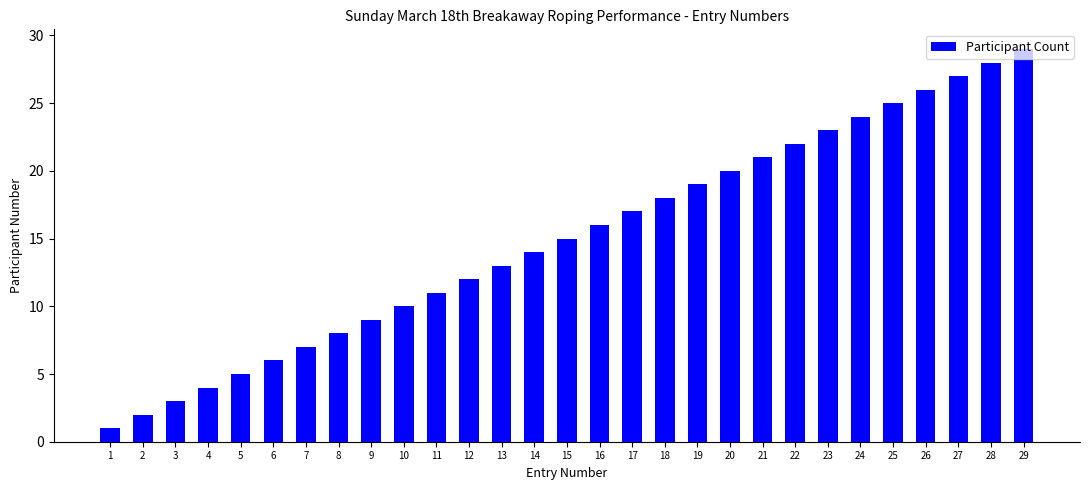

What is the approximate value at 7, to the nearest 10?

10